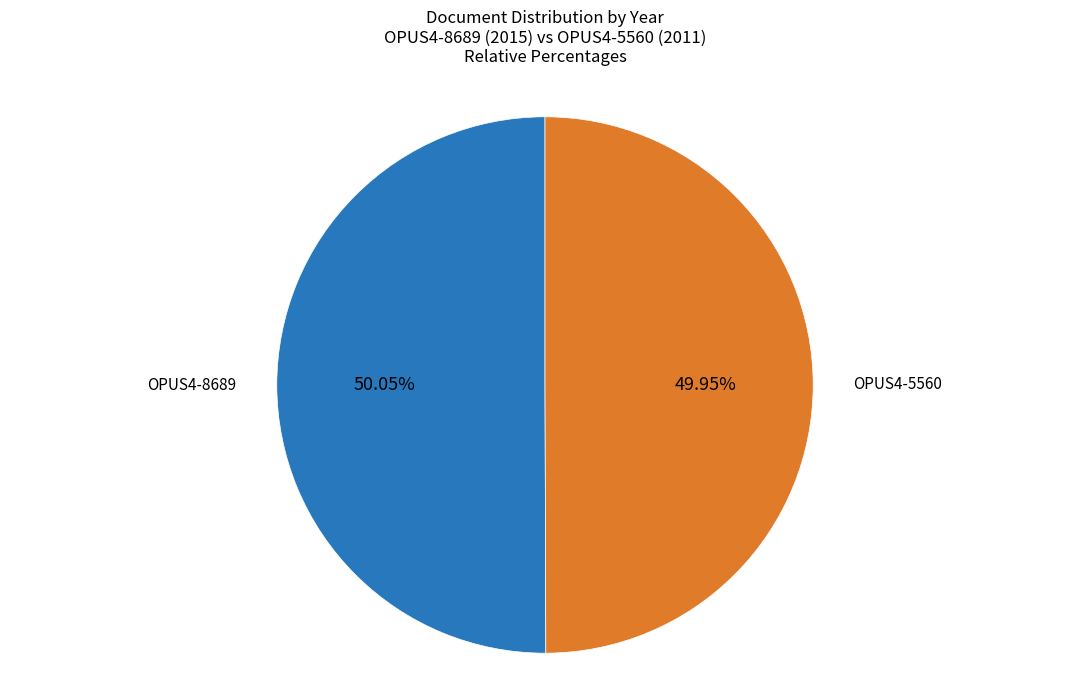

To the nearest percent, what is the average slice percentage?

50%